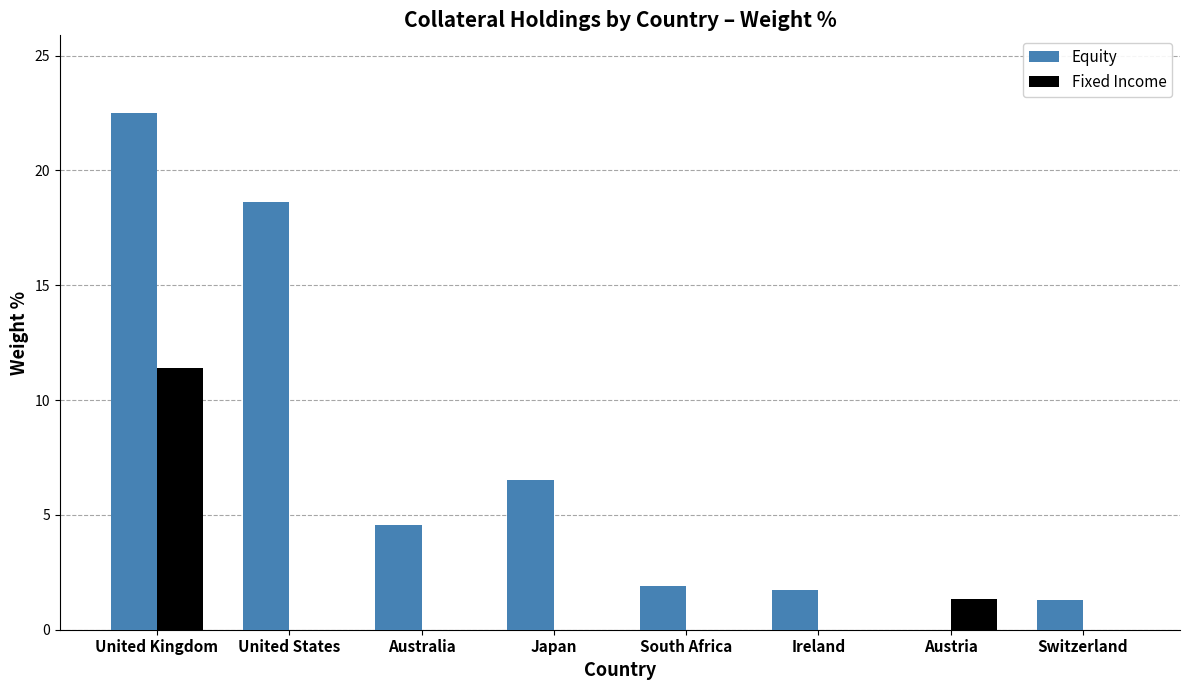

How many data points does each series have?

8